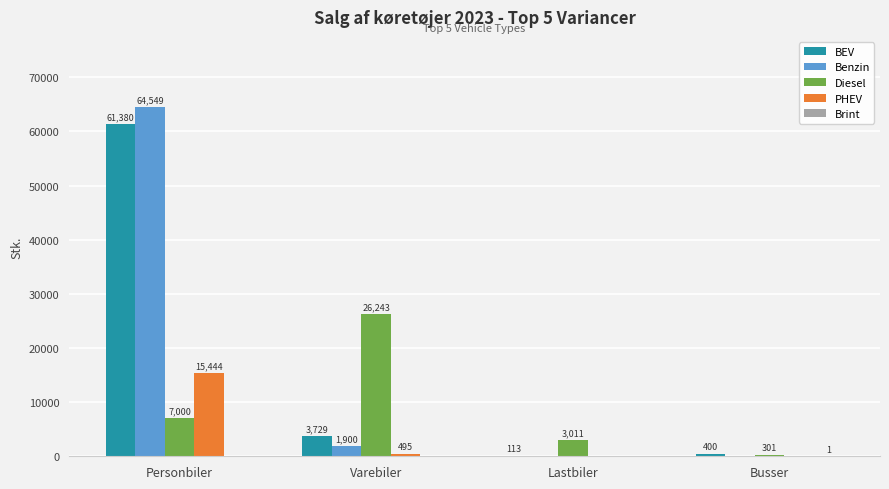

What is the difference between the BEV values at Busser and Varebiler?

3329